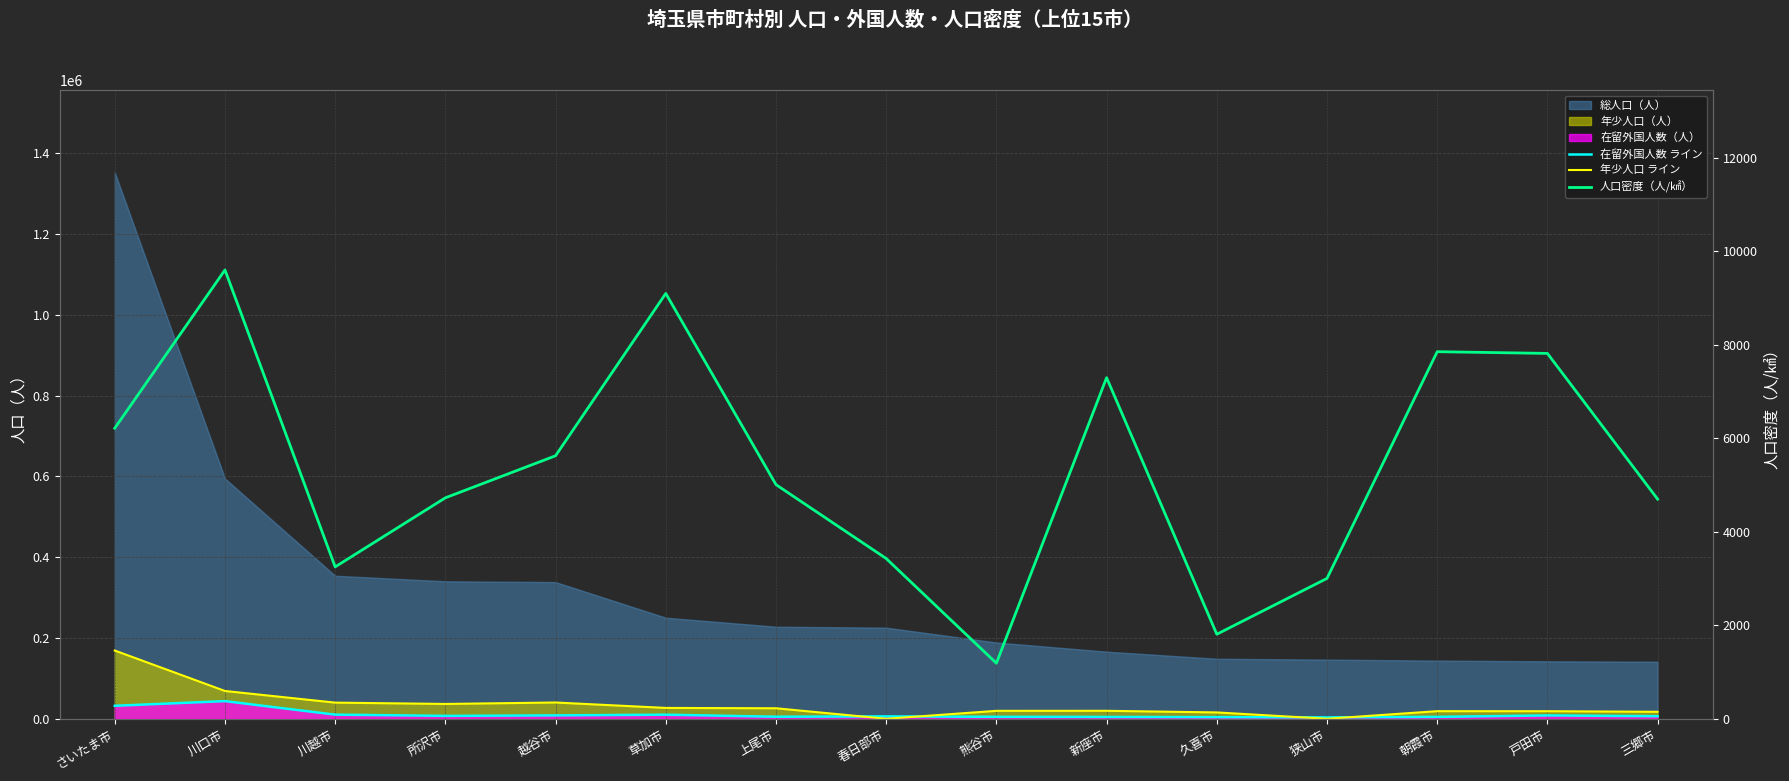

Which series ends up on top after the final intersection of 在留外国人数 ライン and 人口密度（人/㎢）?

在留外国人数 ライン